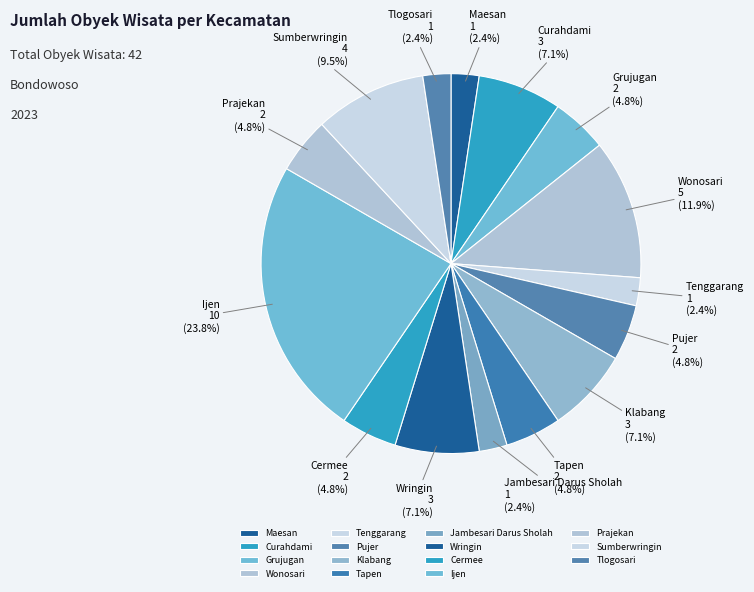

To the nearest percent, what is the average slice percentage?

7%